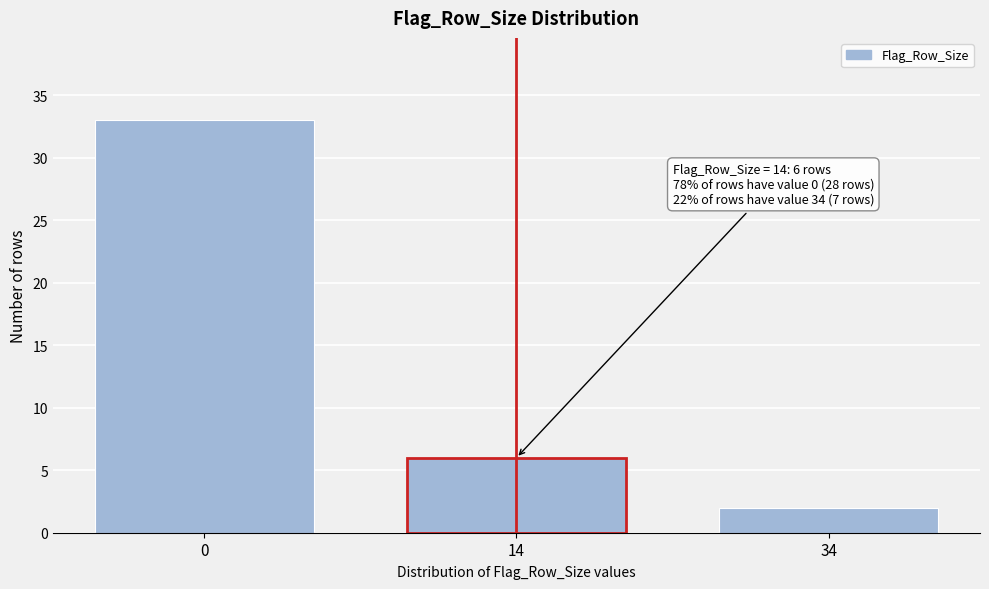

Reading left to right, list all the values displayed in this chart.

33	6	2